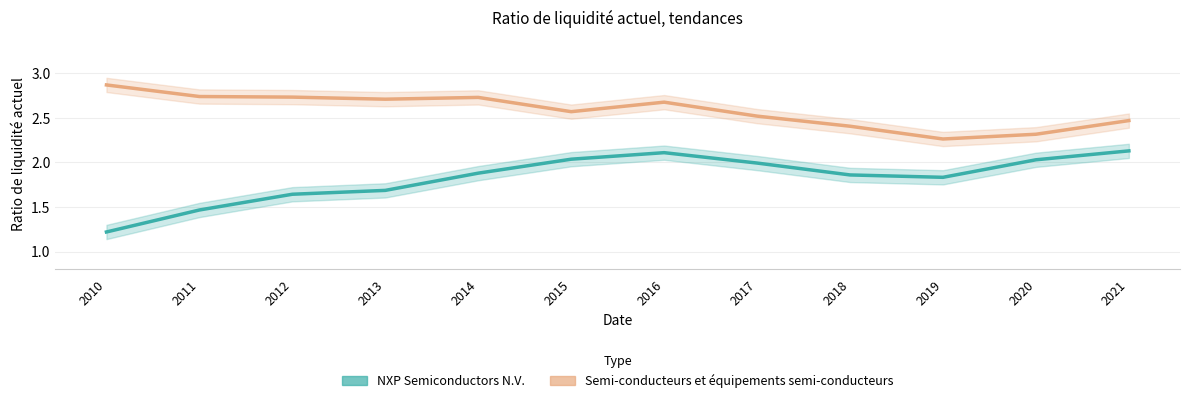

True or false: NXP Semiconductors N.V. has more than 0 points higher than both neighbors.

True